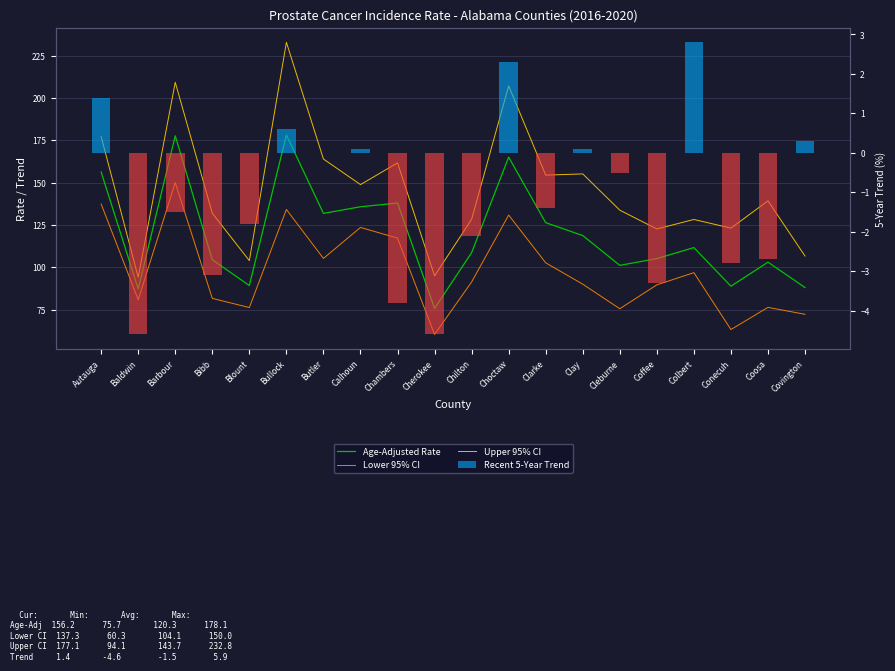

How many groups of bars are there?

20